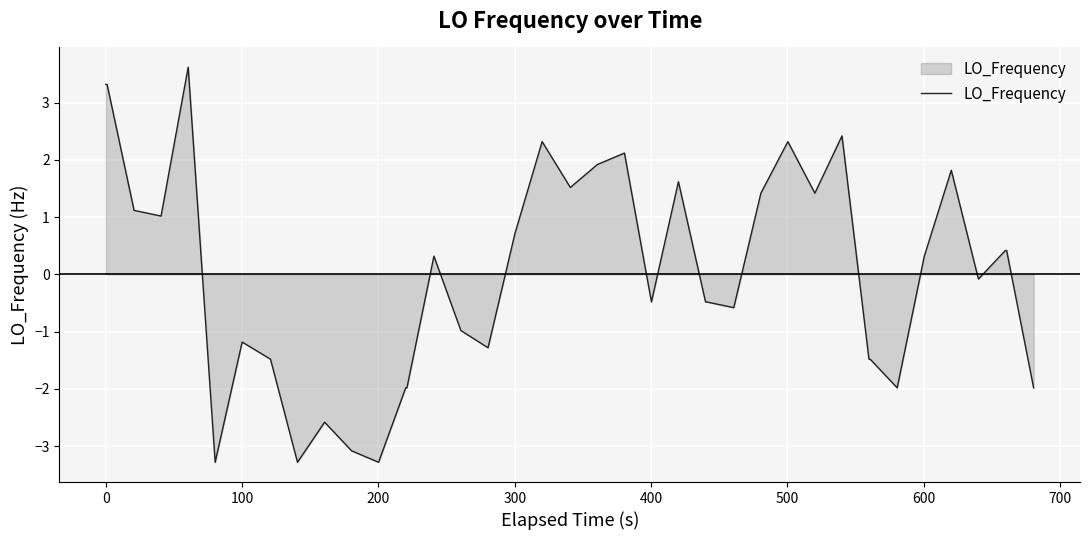

Reading left to right, what are all the values shown in this chart?

3.3	3.3	1.1	1.0	3.6	-3.3	-1.2	-1.5	-3.3	-2.6	-3.1	-3.3	-2.0	-2.0	0.3	-1.0	-1.3	0.7	2.3	1.5	1.9	2.1	-0.5	1.6	-0.5	-0.5	-0.6	1.4	2.3	1.4	2.4	-1.5	-1.5	-2.0	0.3	1.8	-0.1	0.4	0.4	-2.0